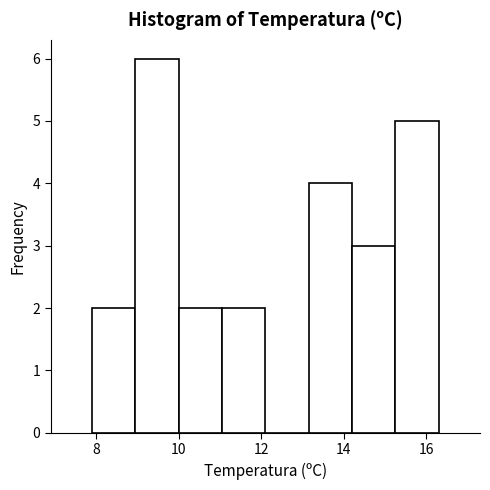

Reading left to right, transcribe this chart: for each bar, give the range it covers on the x-axis and its height. Neither the bar edges nor the heights are printed on the chart, so give them approximately, as read against the axes.

7.90 to 8.95: 2
8.95 to 10.00: 6
10.00 to 11.05: 2
11.05 to 12.10: 2
12.10 to 13.15: 0
13.15 to 14.20: 4
14.20 to 15.25: 3
15.25 to 16.30: 5